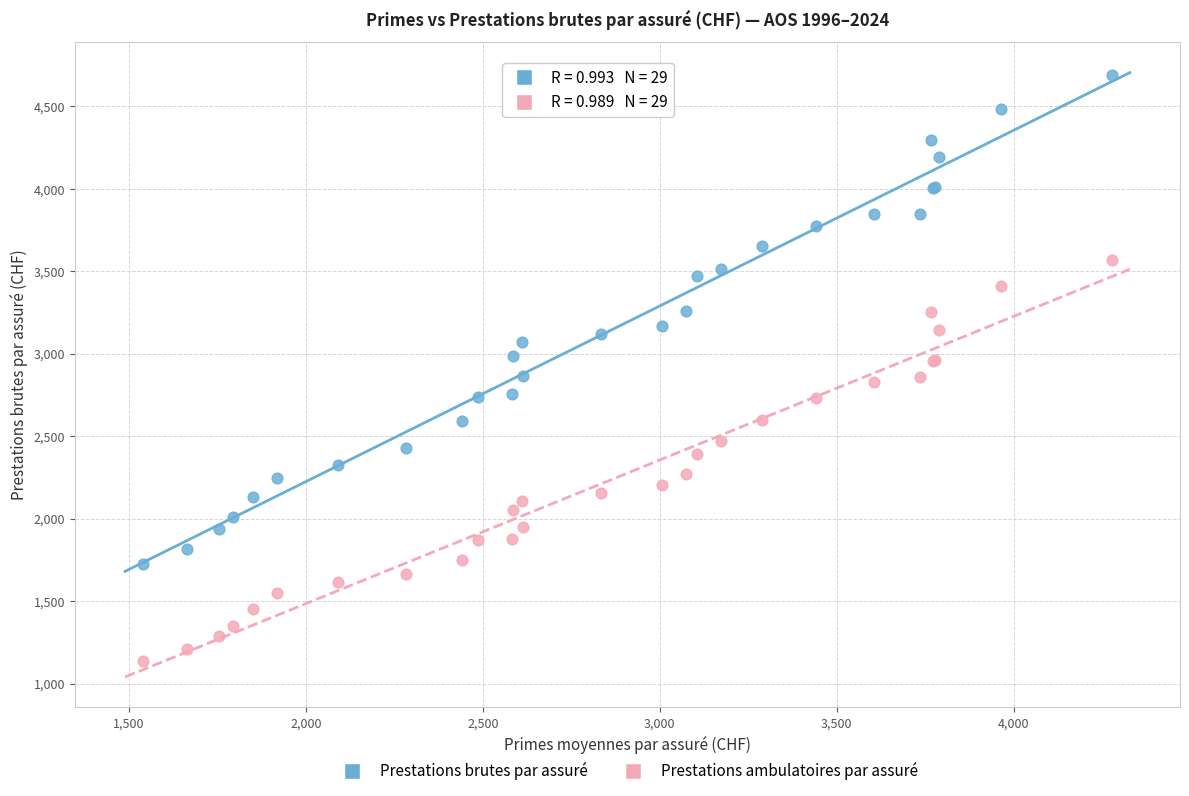

Which series has the largest Y range (max minus min)?

Prestations brutes par assuré